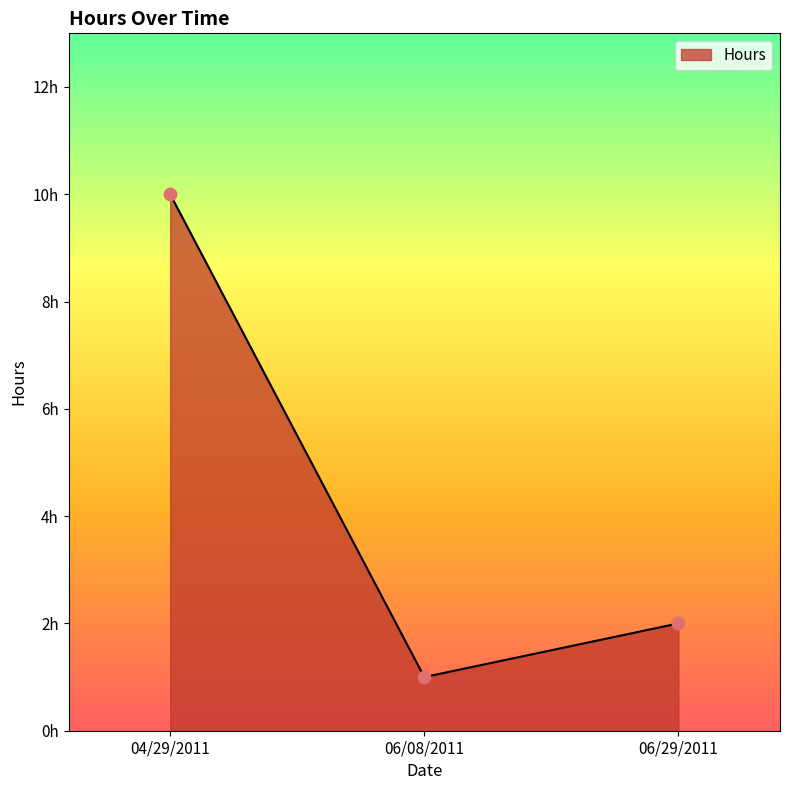

What is the ratio of the value at 06/29/2011 to the value at 06/08/2011?

2.0